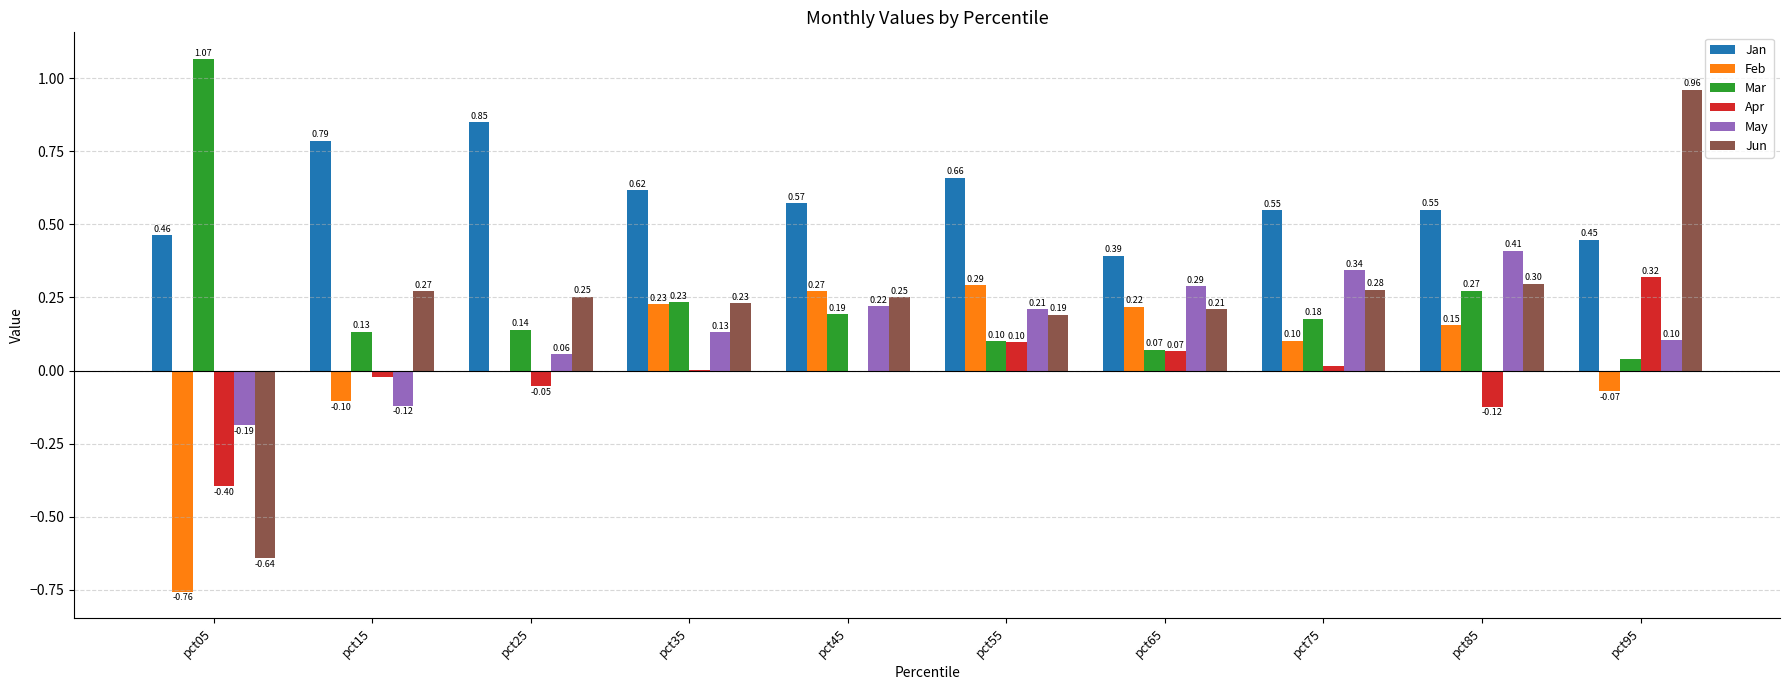

What is the sum of all Mar values?

2.4